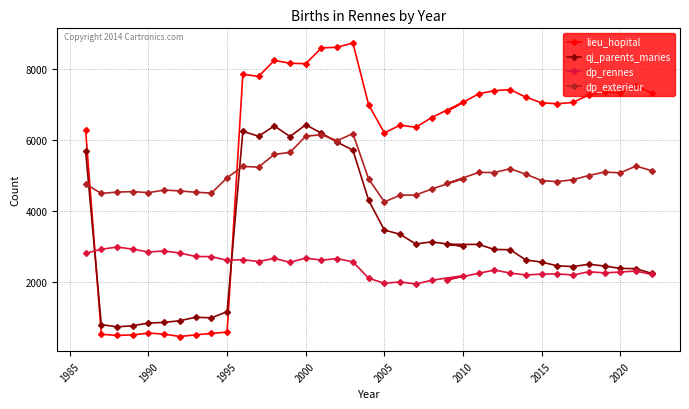

What is the value of the dp_exterieur point at the 13th from the left?

5590